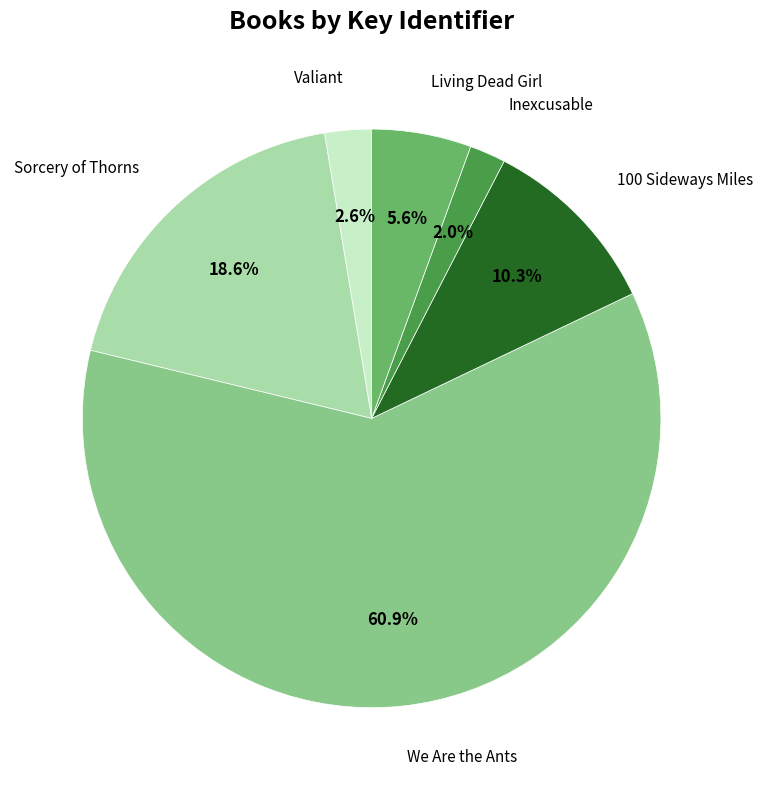

Between Inexcusable and Valiant, which is larger?

Valiant